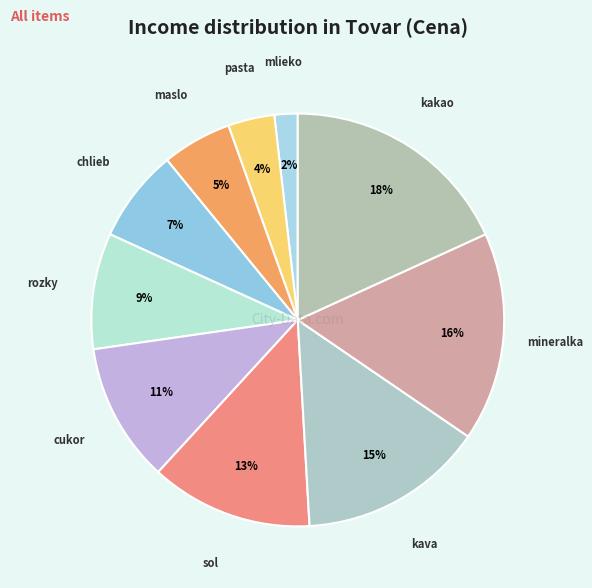

Does any single category account for the majority?

No